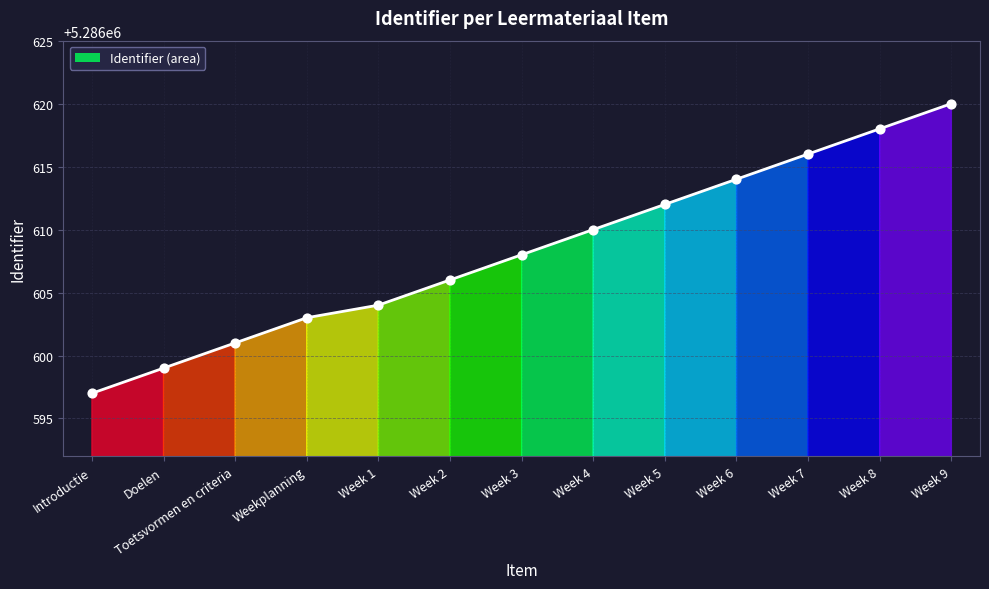

What is the ratio of the value at Week 2 to the value at Week 4?

1.0